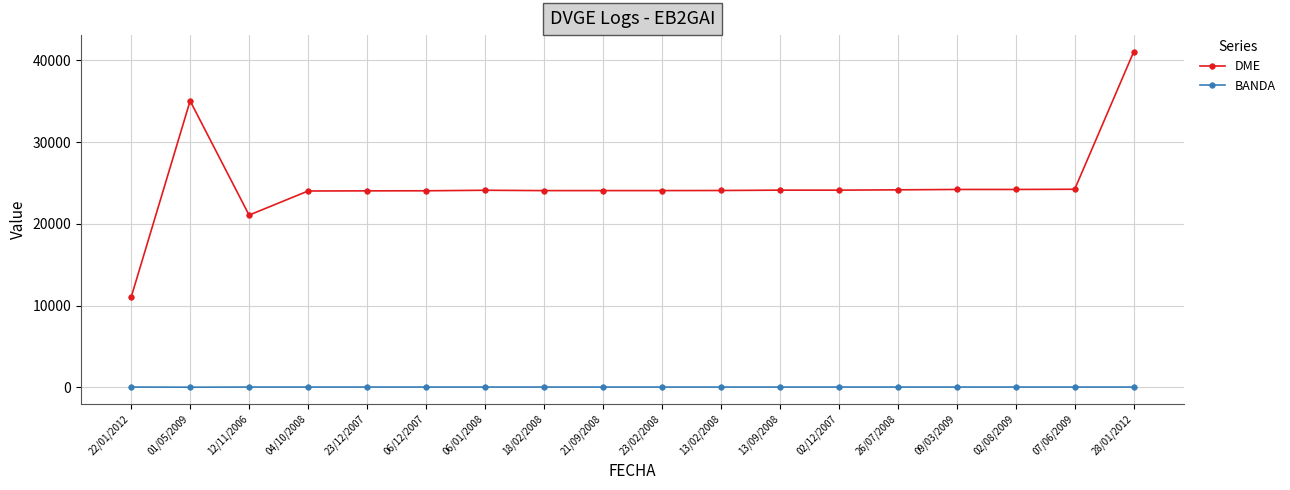

True or false: BANDA and DME intersect in this chart.

False